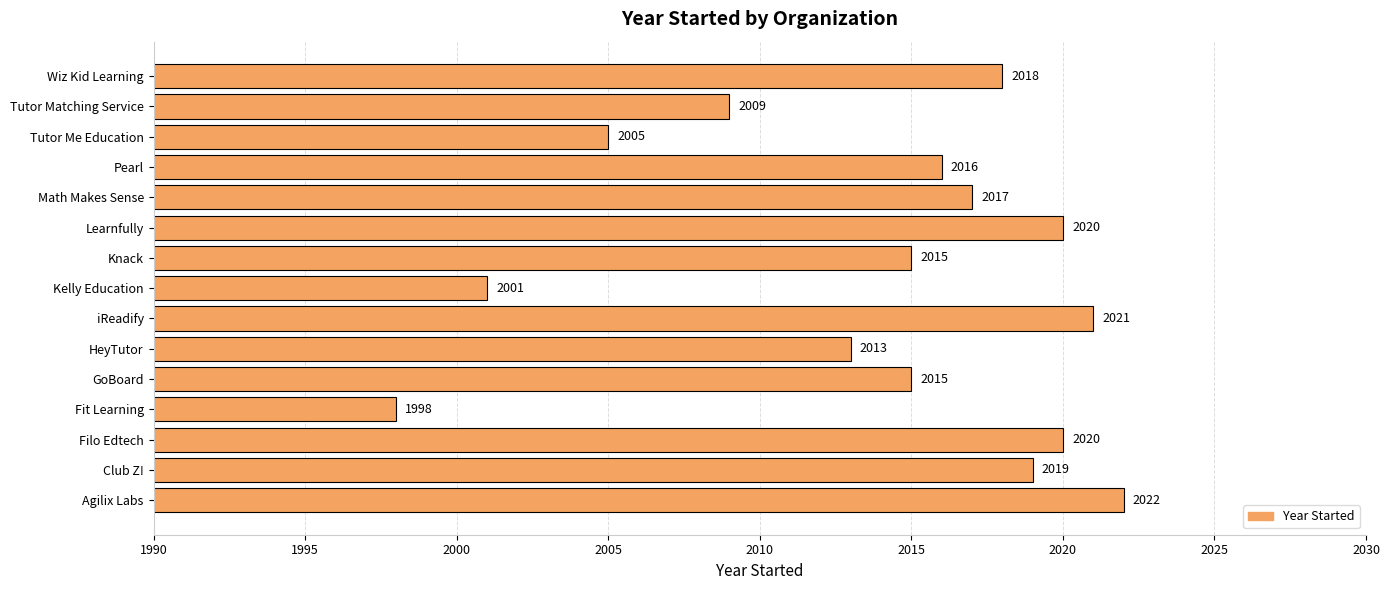

Is it true that the value at HeyTutor is 442?

False